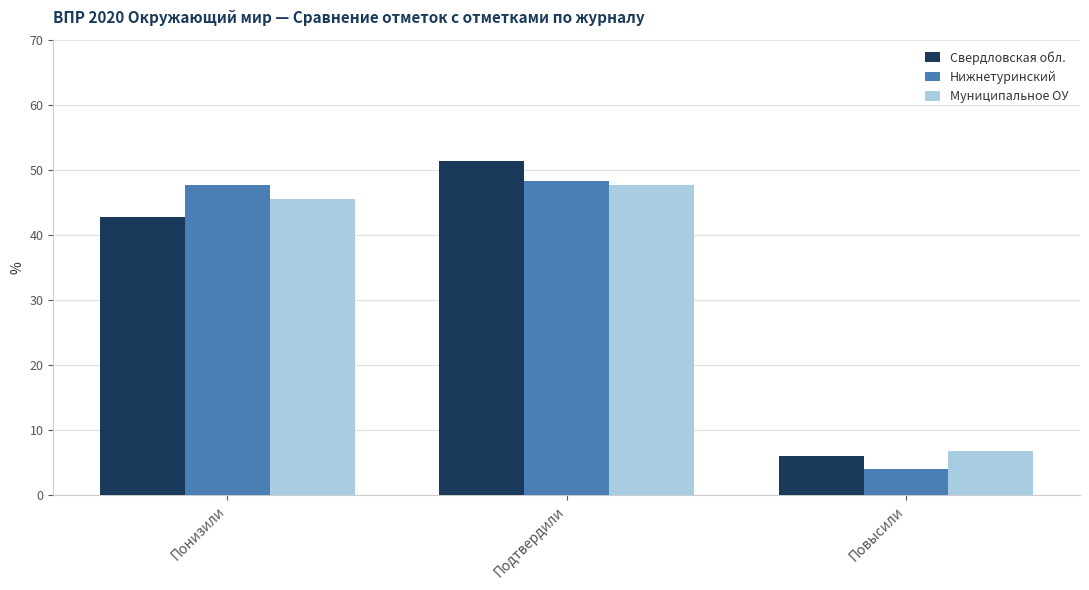

How many data points in Нижнетуринский are less than 47?

1